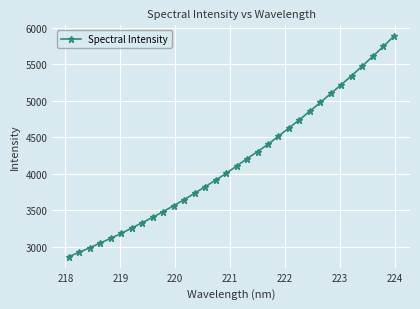

What is the minimum value shown in the chart?

2863.4